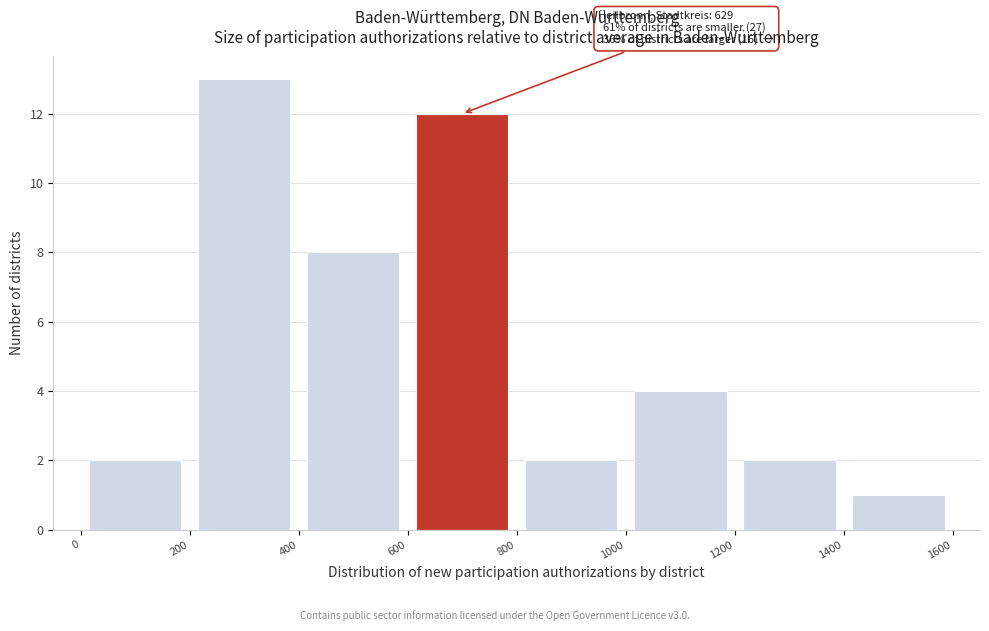

Which range on the x-axis has the tallest bar?

200 to 400